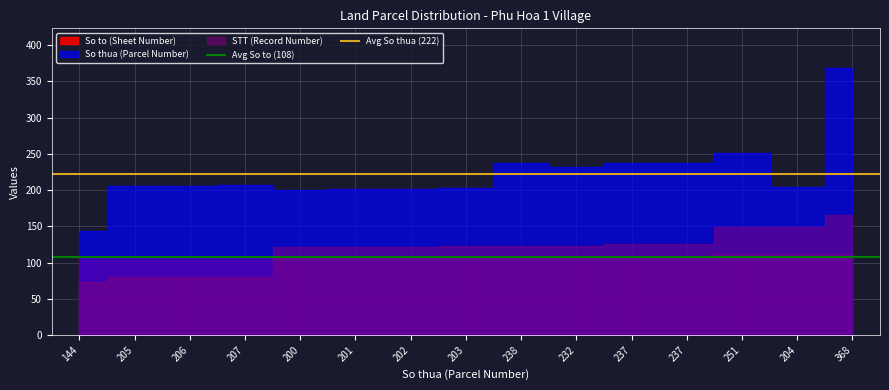

What is the value of the Avg So to (108) point at the 2nd from the left?

108.0